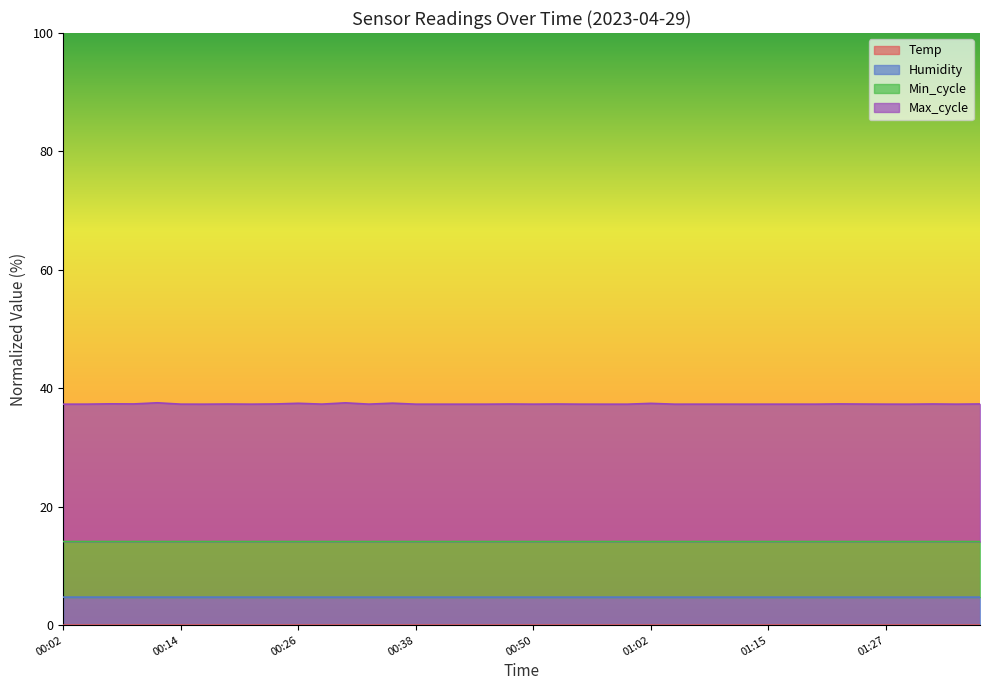

What is the spread (max minus min) of values at 00:43?

37.3